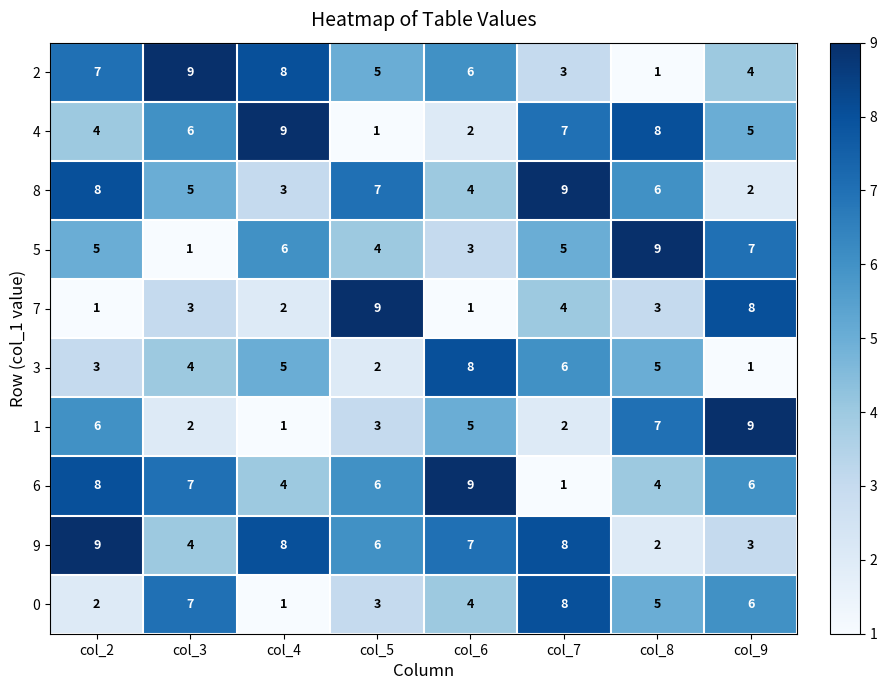

Count the number of data series in this chart.

10